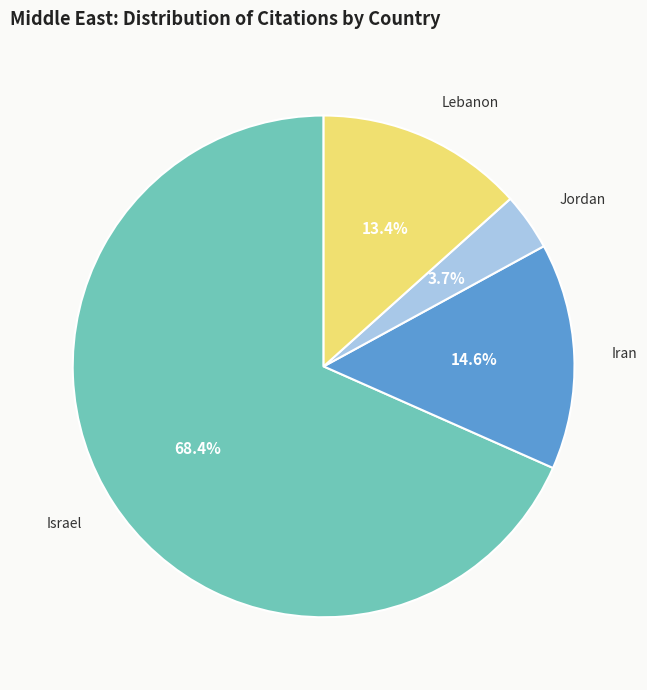

Is there a majority slice in this chart?

Yes